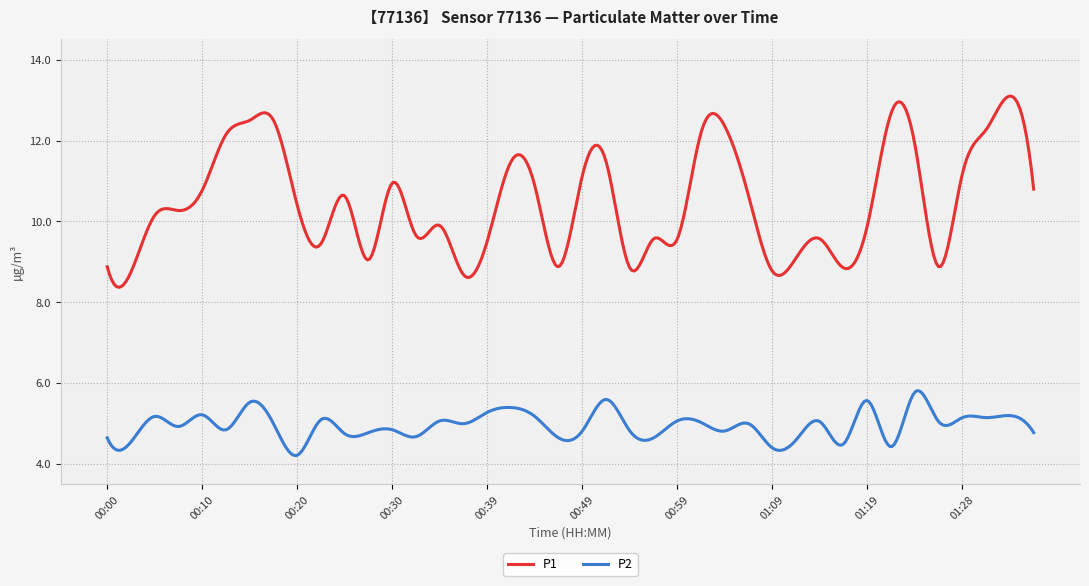

True or false: P2 and P1 intersect in this chart.

False